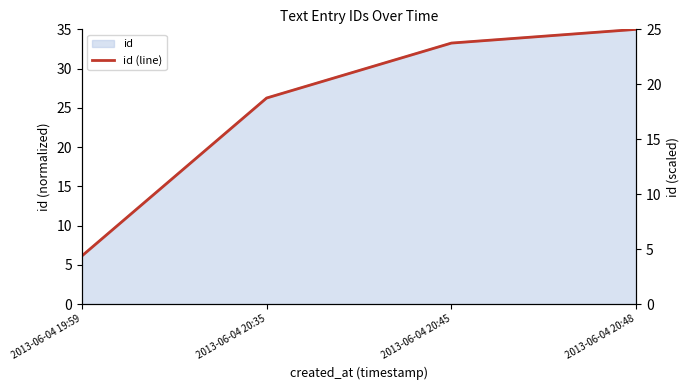

What is the label of the 2nd point from the right?

2013-06-04 20:45